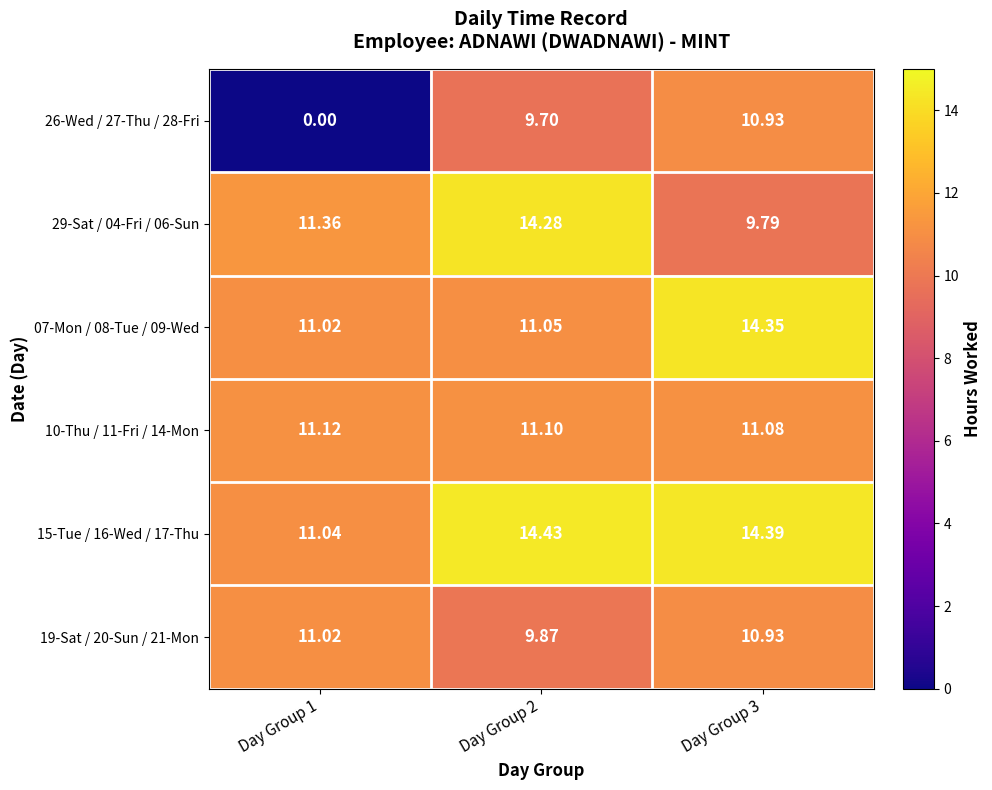

Is the value of 15-Tue / 16-Wed / 17-Thu at Day Group 3 greater than the value of 10-Thu / 11-Fri / 14-Mon at Day Group 1?

Yes